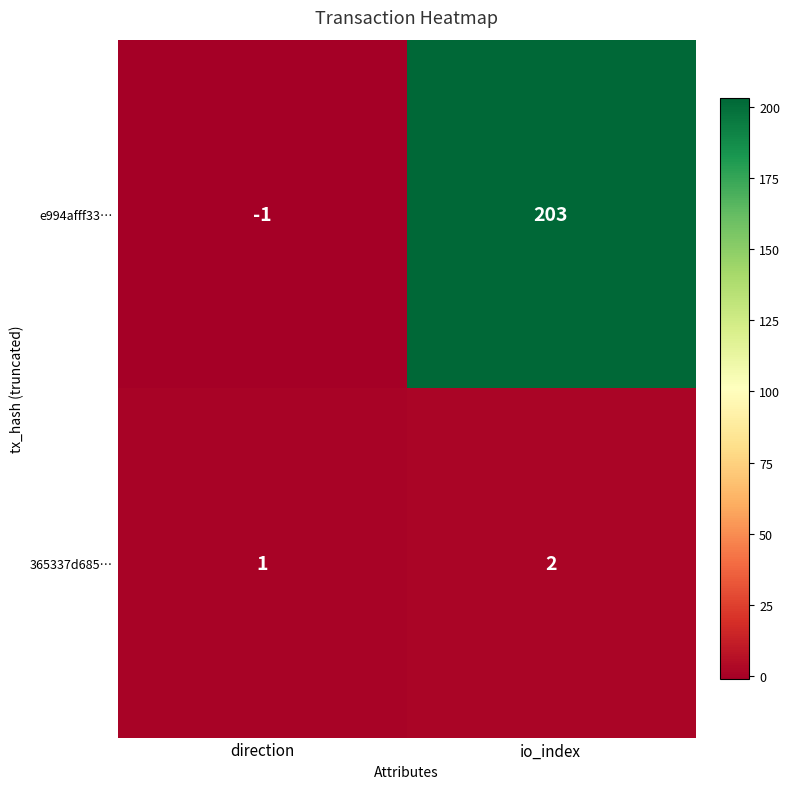

Which series has the widest spread of values?

e994afff33…